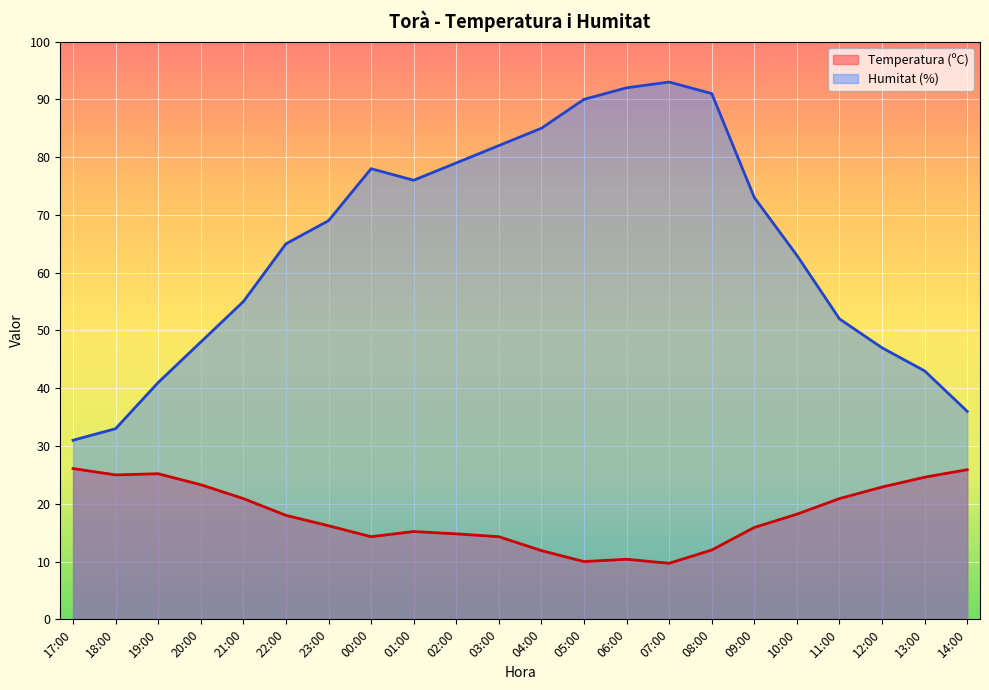

True or false: Humitat (%) has a value of 41.0 at 19:00.

True